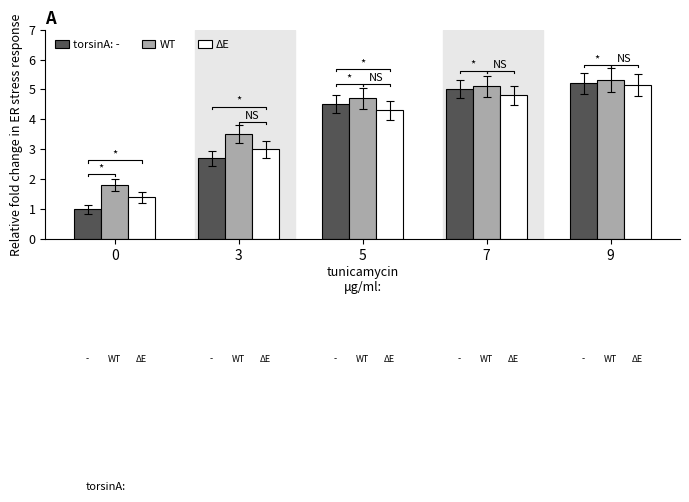

Between 3 and 7, which is larger?

7